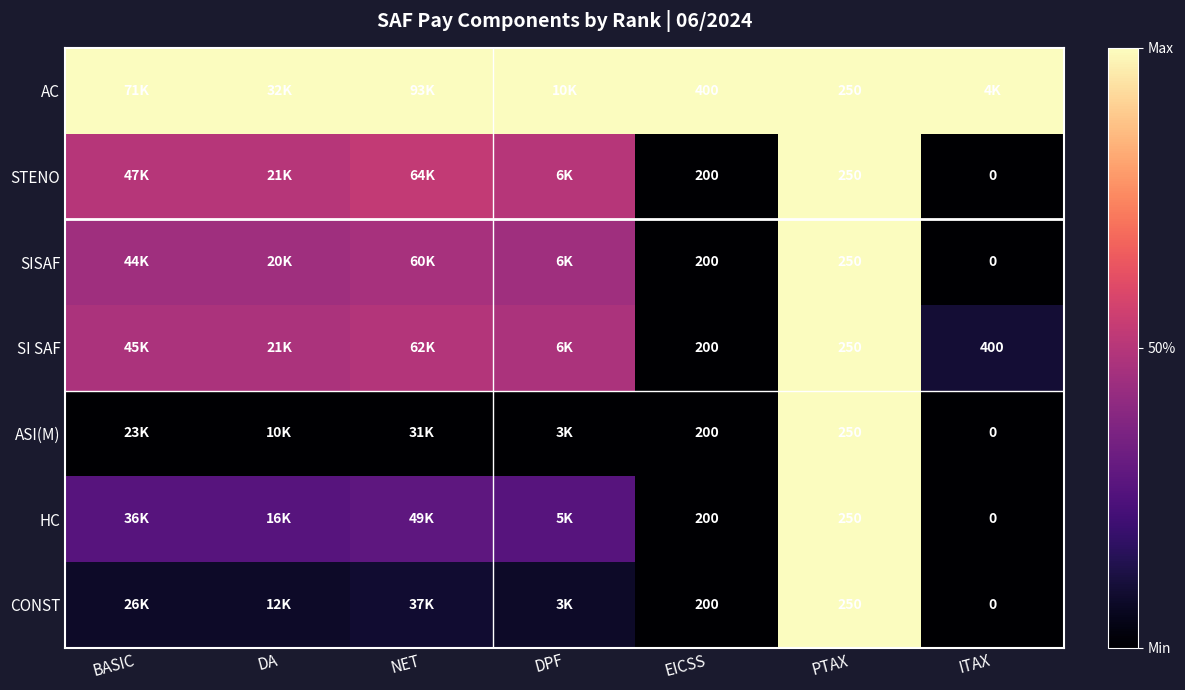

Between DA and PTAX, which is larger?

DA